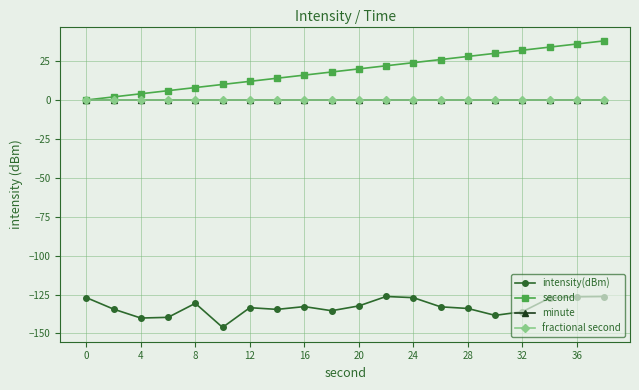

Is this an area chart (filled region under the line)?

No